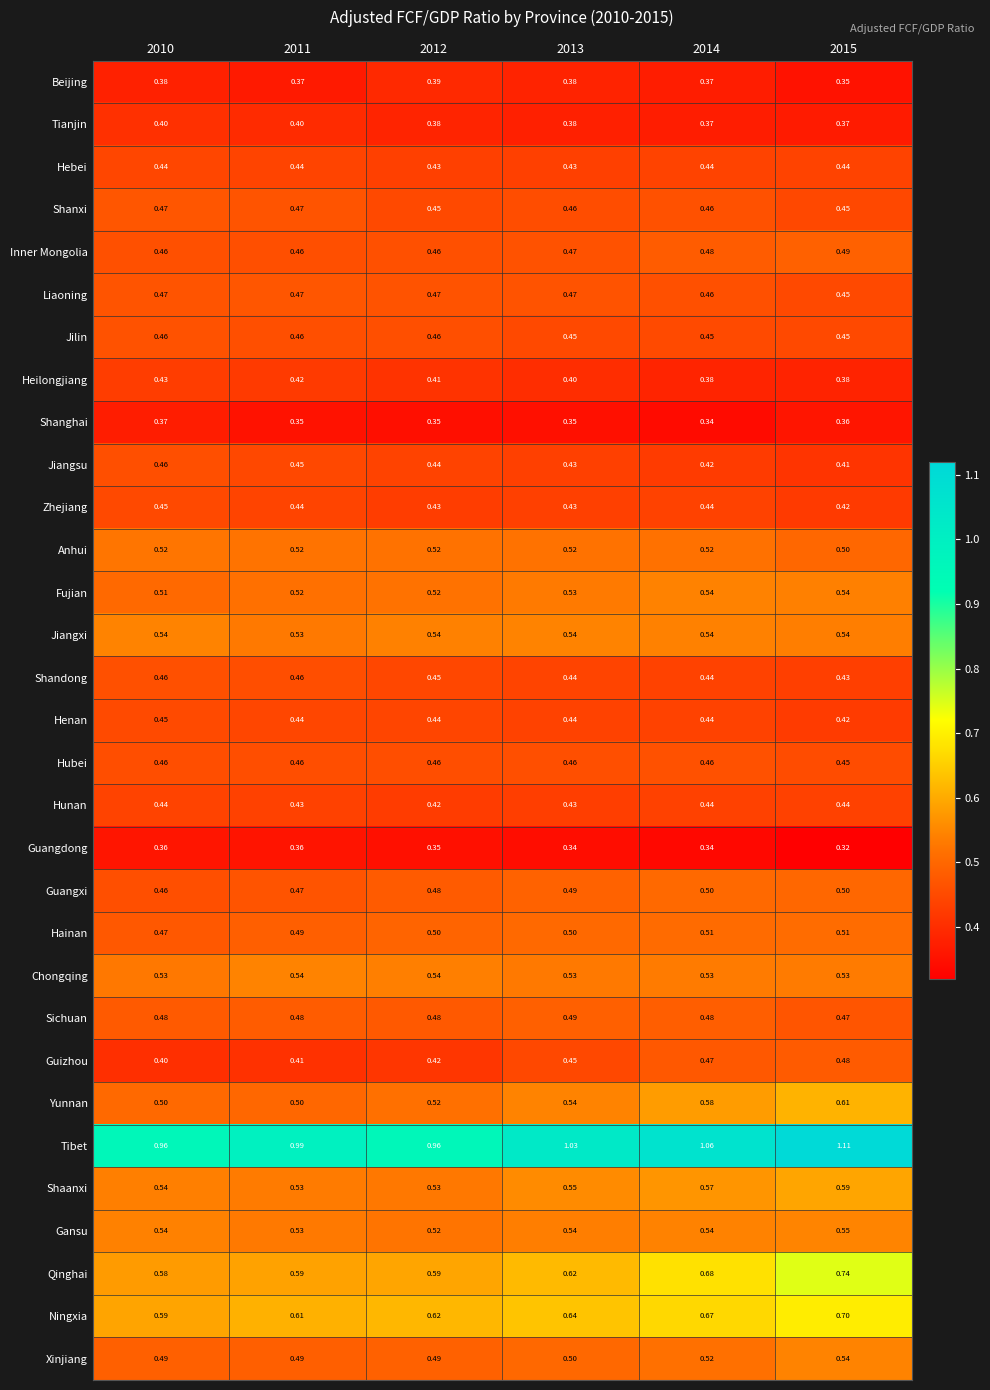

How many data points does each series have?

6